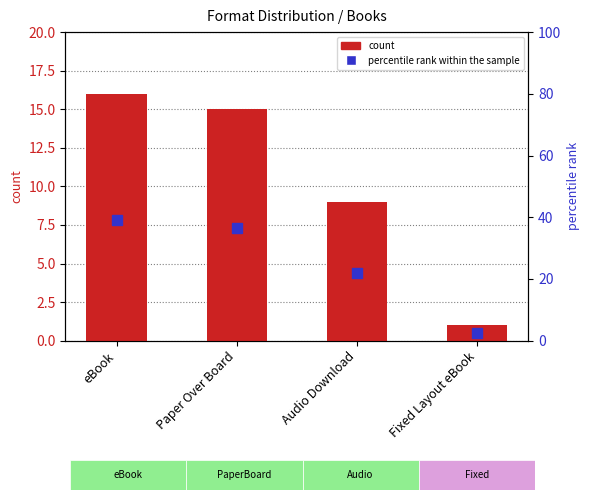

What is the greatest value displayed?

39.0